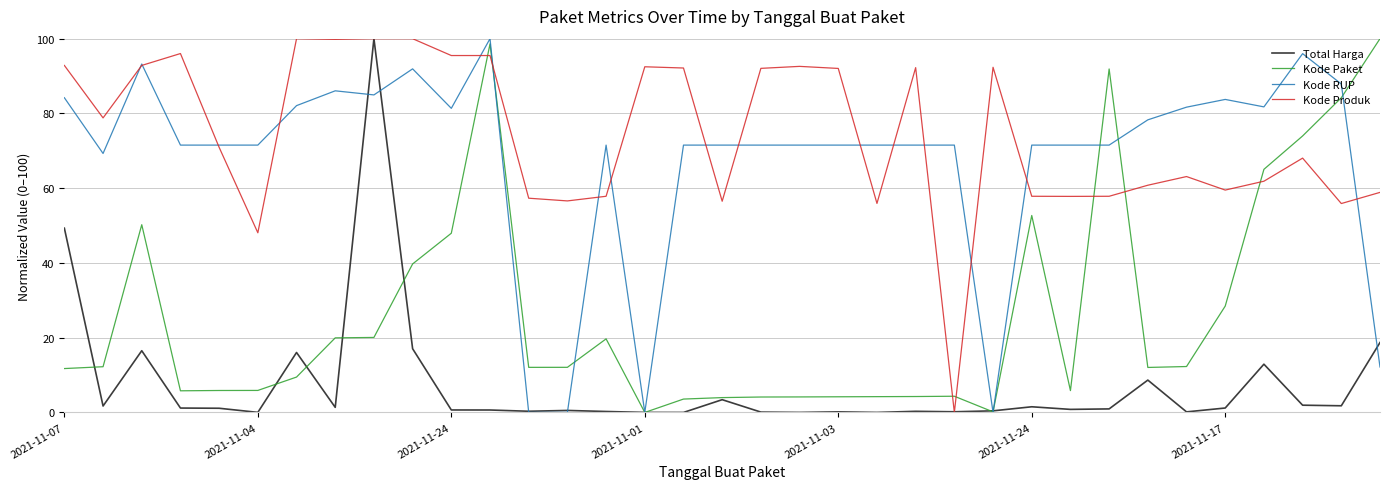

What is the sum of all Kode Produk values?

2601.9